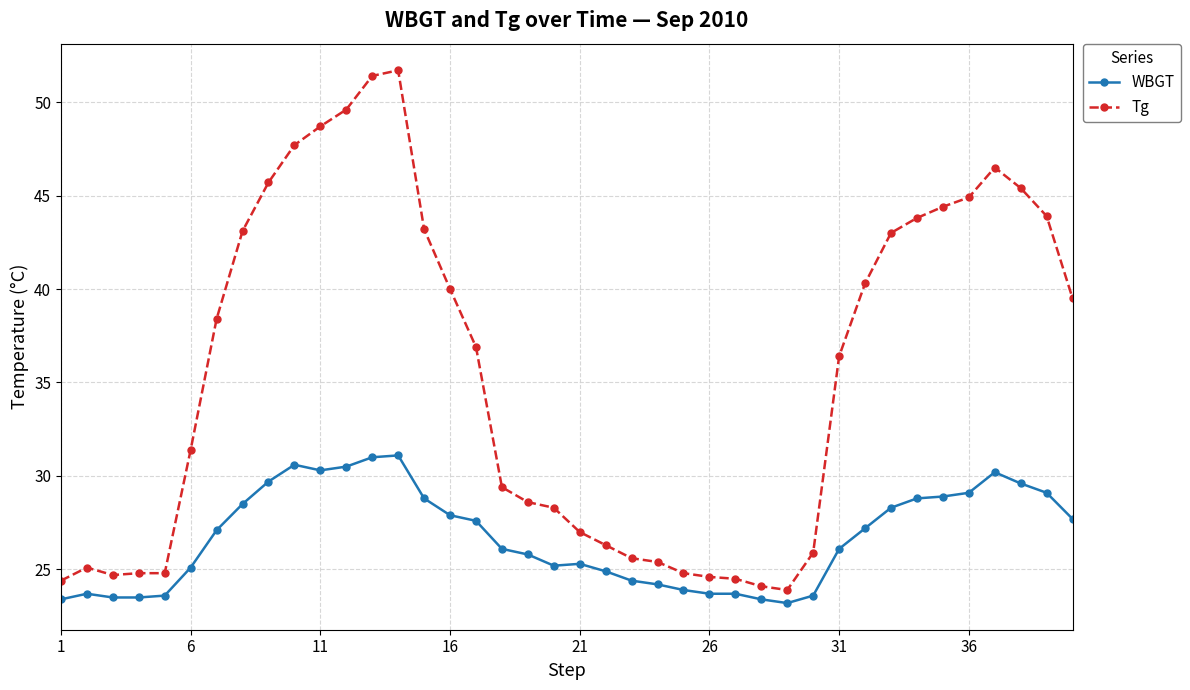

How many values in the Tg series exceed 36?

21